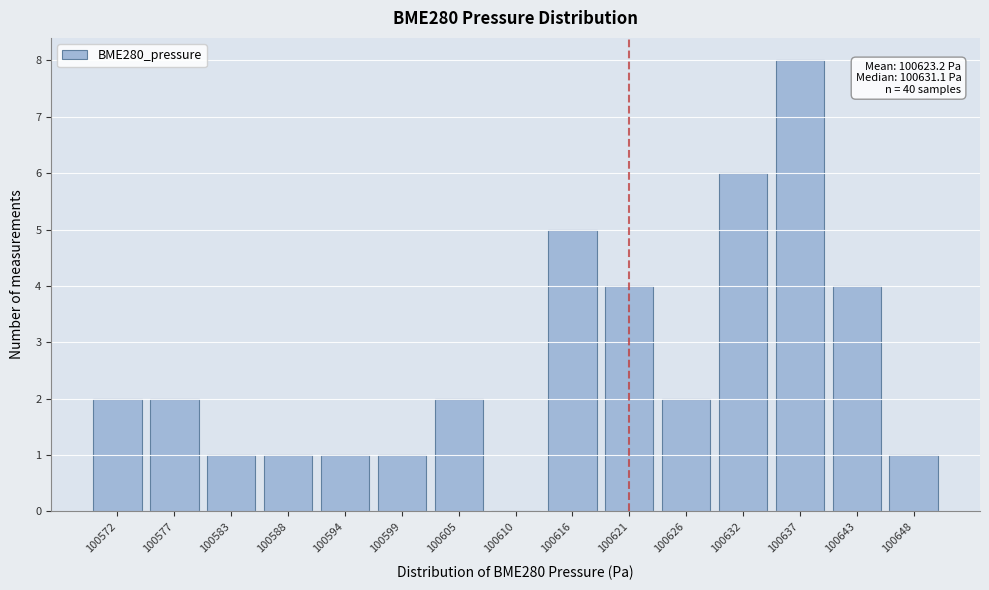

Reading left to right, extract all data points from this chart.

100572=2	100577=2	100583=1	100588=1	100594=1	100599=1	100605=2	100610=0	100616=5	100621=4	100626=2	100632=6	100637=8	100643=4	100648=1